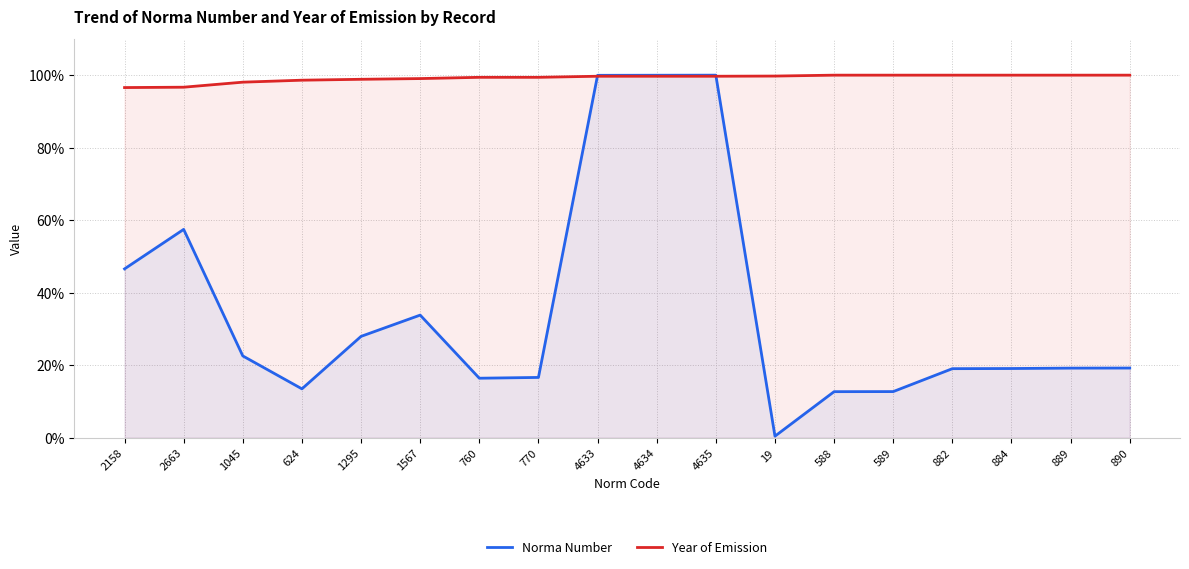

List the series in order of their peak value, lowest first.

Norma Number, Year of Emission